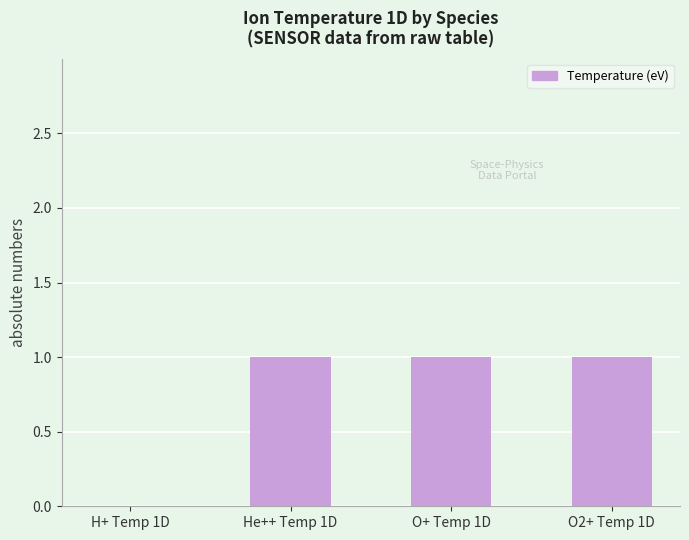

Is it true that the value at O+ Temp 1D is 0?

False